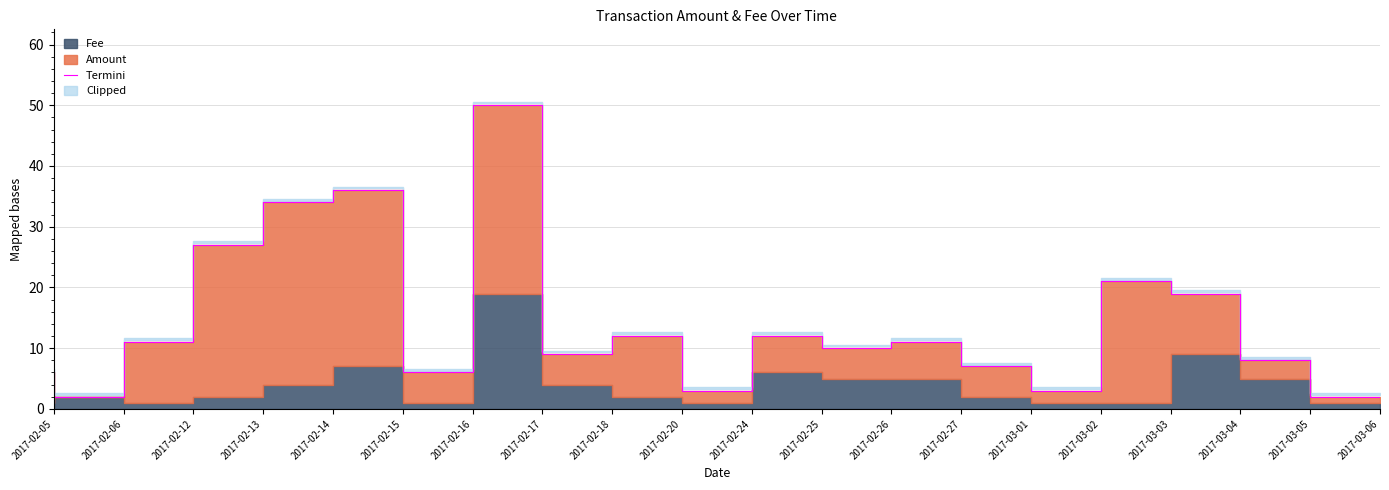

What position from the left is 2017-02-17?

8